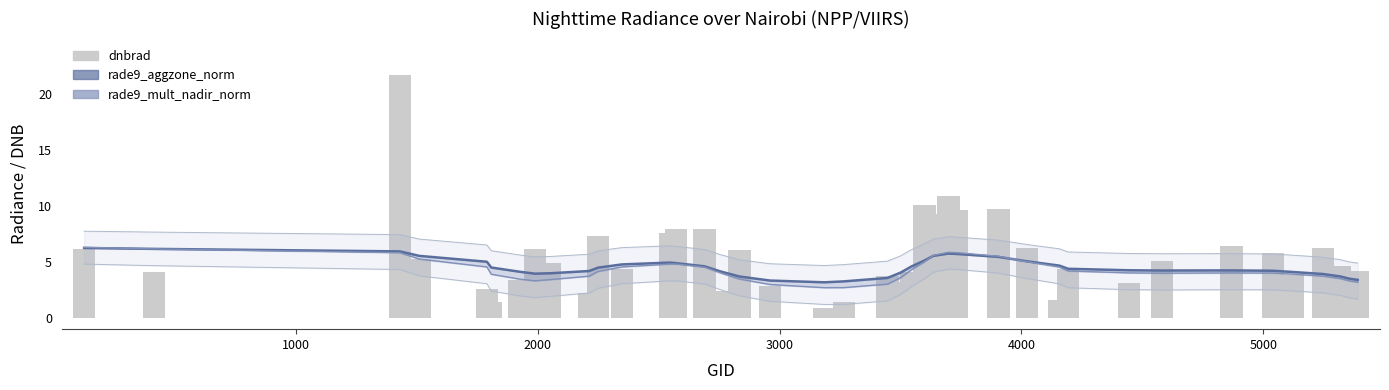

Reading left to right, extract all data points from this chart.

rade9_aggzone_norm: 6.3	6.2	6.0	5.6	5.0	4.5	4.1	4.0	4.0	4.2	4.5	4.8	5.0	4.9	4.6	4.2	3.7	3.3	3.2	3.3	3.6	4.1	4.6	5.1	5.6	5.8	5.7	5.5	5.1	4.7	4.4	4.3	4.2	4.3	4.2	4.1	3.9	3.7	3.5	3.4
rade9_mult_nadir_norm: 6.3	6.2	5.8	5.3	4.6	3.9	3.5	3.3	3.4	3.7	4.2	4.6	4.8	4.8	4.5	4.0	3.5	3.0	2.7	2.7	3.0	3.6	4.3	5.0	5.6	5.9	5.8	5.5	5.0	4.5	4.2	4.0	4.0	4.0	4.0	3.9	3.7	3.5	3.3	3.2
dnbrad: 6.1	4.1	21.7	5.2	2.6	1.4	3.4	6.2	4.9	2.3	7.3	4.4	7.6	8.0	8.0	2.4	6.0	2.9	0.9	1.4	3.7	3.2	4.1	10.1	9.3	10.9	9.7	9.8	6.2	1.6	4.4	3.1	5.1	6.4	5.8	3.9	6.3	4.6	2.2	4.2